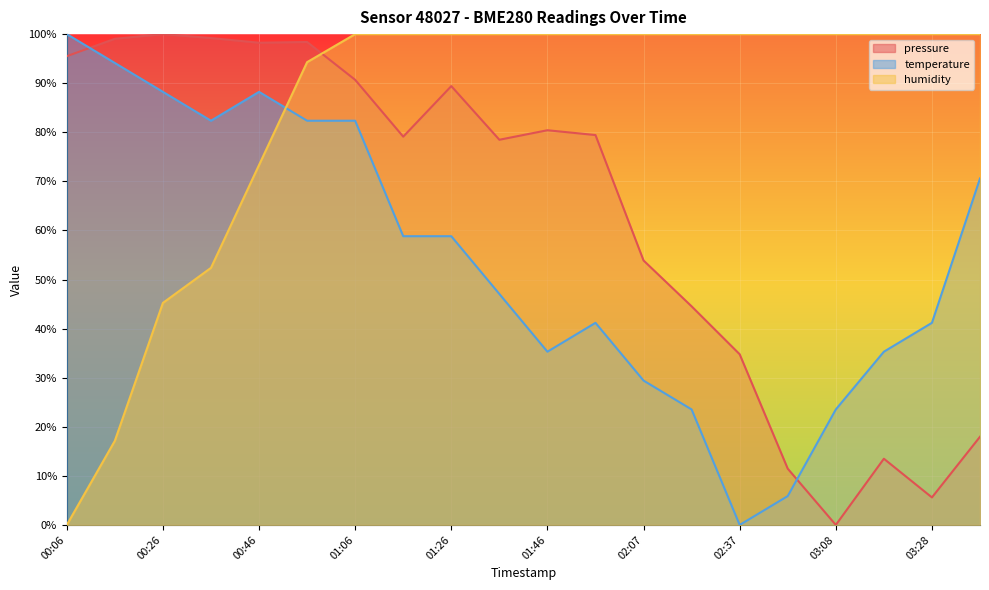

How many lines are shown in the chart?

3